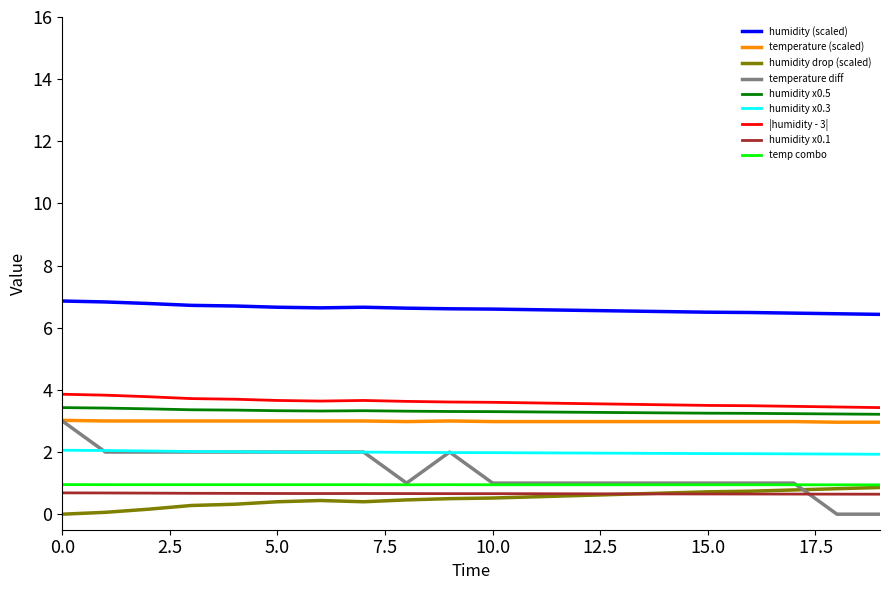

Which series has the largest range (max minus min)?

temperature diff